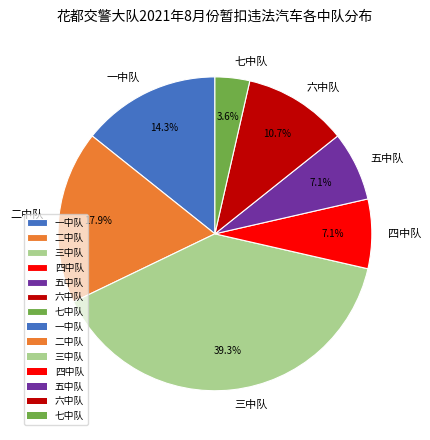

Which has a higher value, 七中队 or 四中队?

四中队